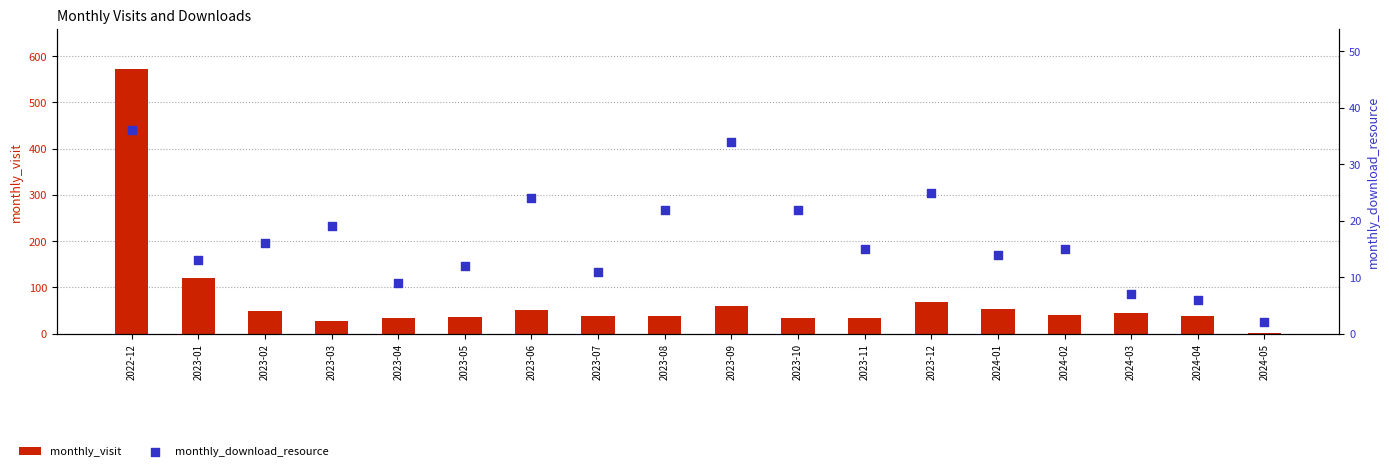

Which series has the largest total across all categories?

monthly_visit